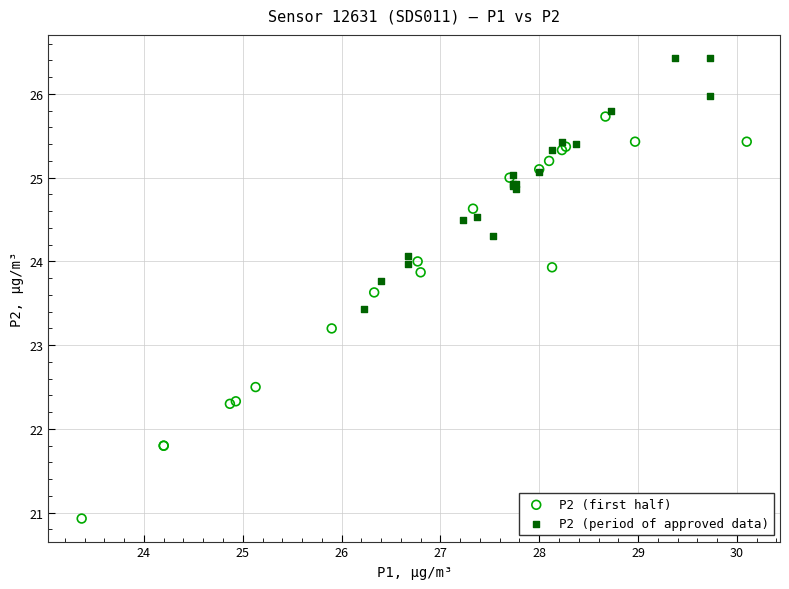

Which series reaches the minimum Y coordinate?

P2 (first half)